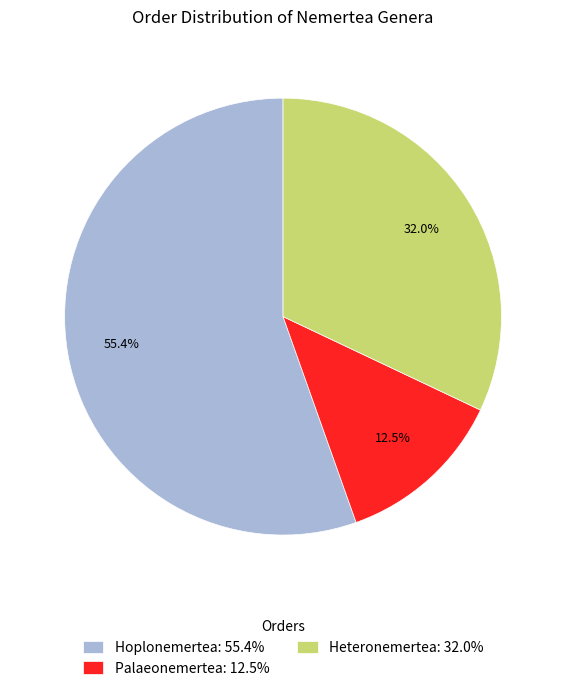

Approximately how many times larger is the value at Hoplonemertea: 55.4% compared to Palaeonemertea: 12.5%?

4.4